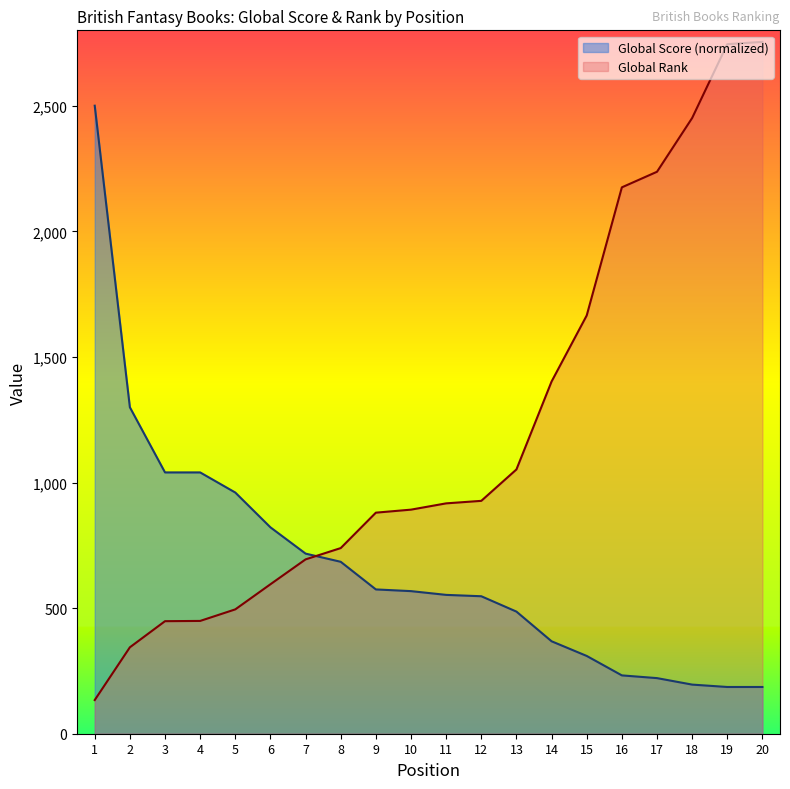

The value of Global Score at 19 is 283.7. True or false?

False